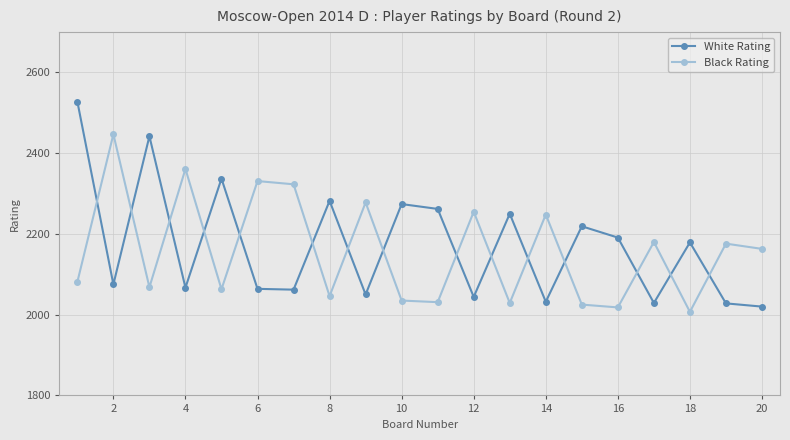

Which series has the widest spread of values?

White Rating